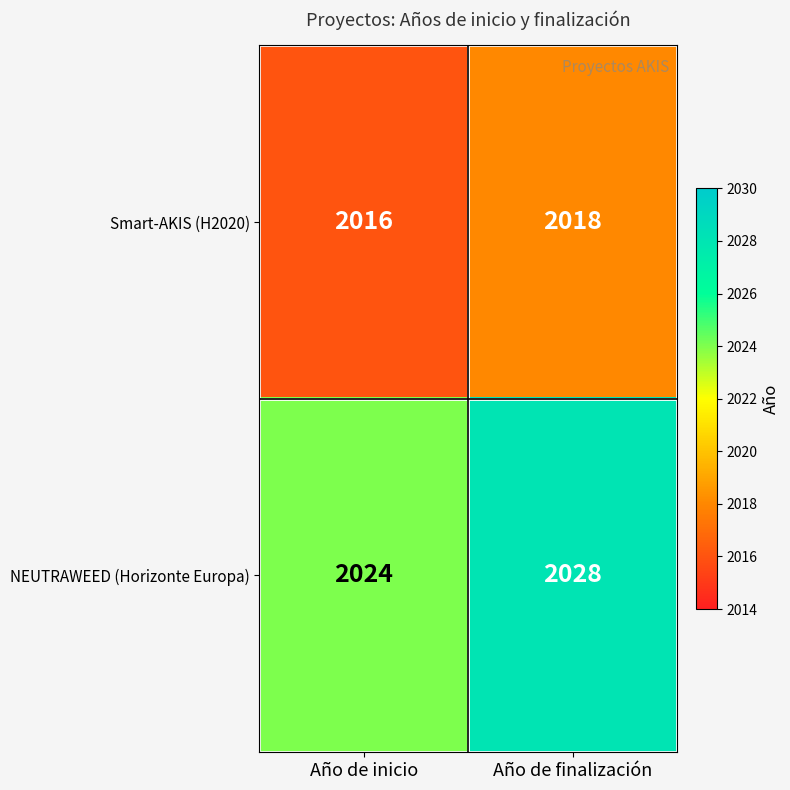

Which series has the widest spread of values?

NEUTRAWEED (Horizonte Europa)